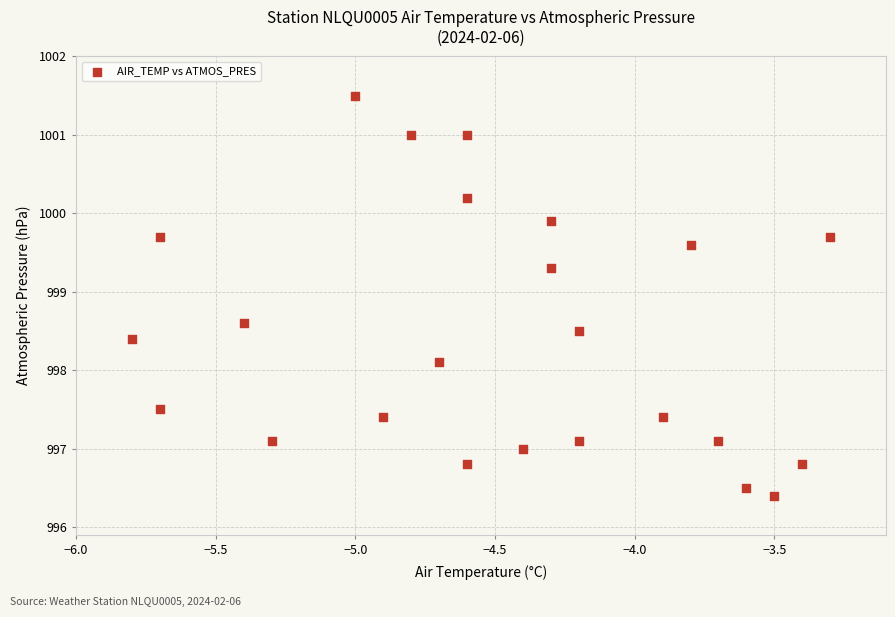

What is the range of Y values (max minus min)?

5.1